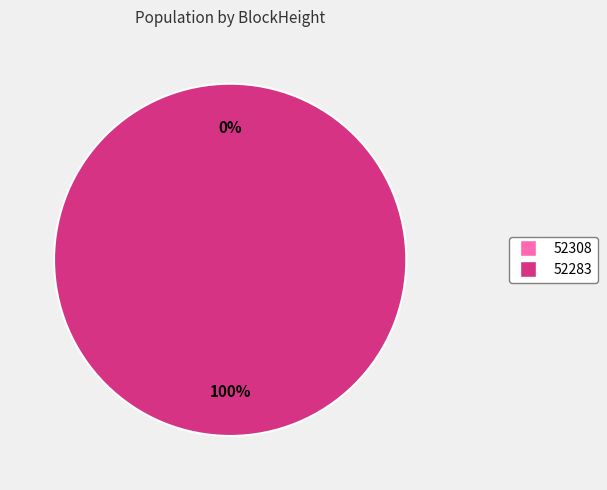

What is the total percentage of 52283 and 52308?

100.0%